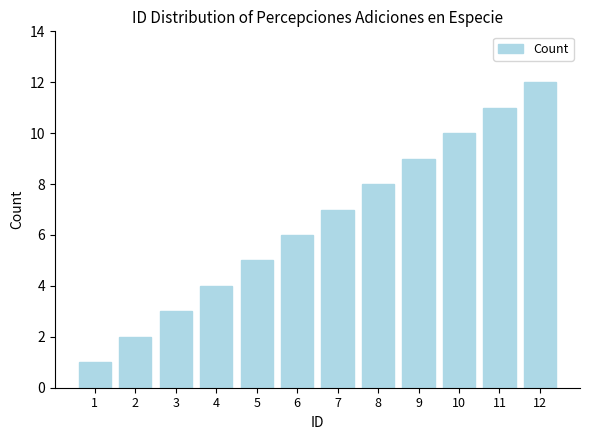

What is the difference between the values at 5 and 6?

1